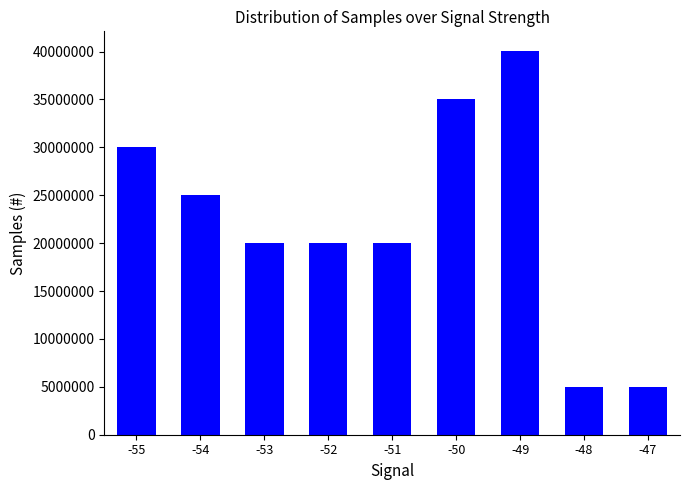

The chart shows a value of 61097808 at -49. True or false?

False